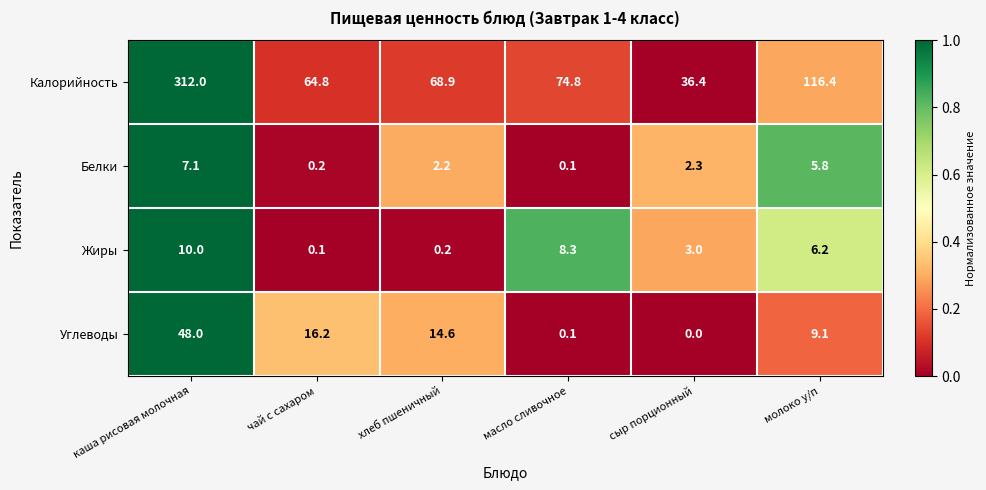

What is the sum of all Жиры values?

27.8